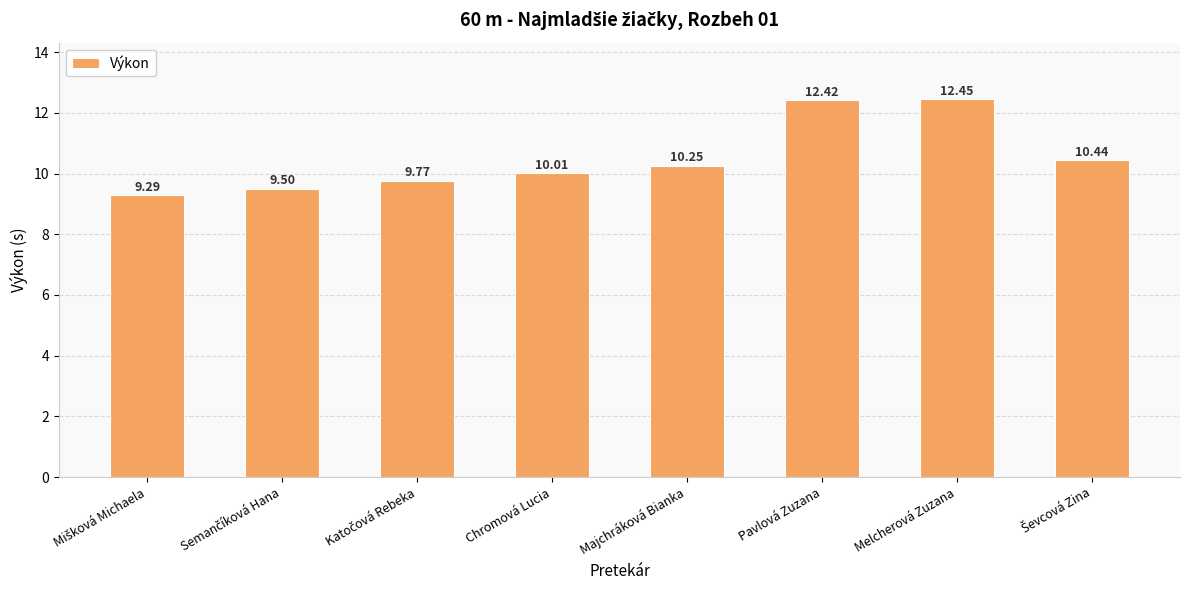

Which label corresponds to the largest value in the chart?

Melcherová Zuzana